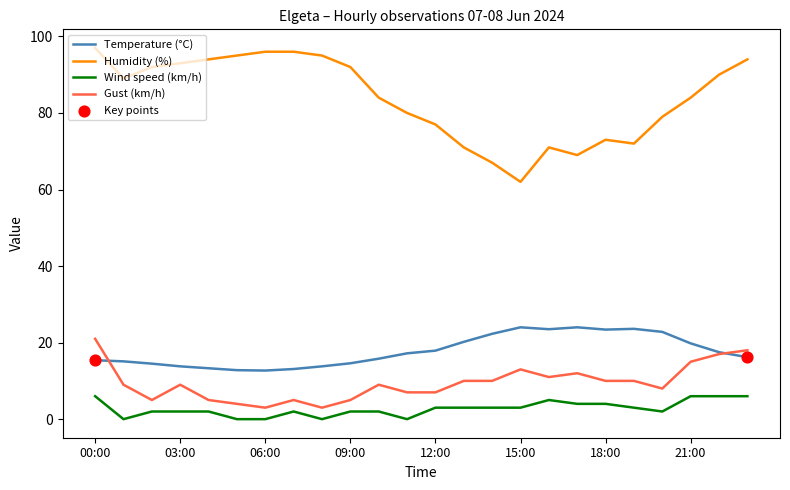

Which series has the largest total across all categories?

Humidity (%)